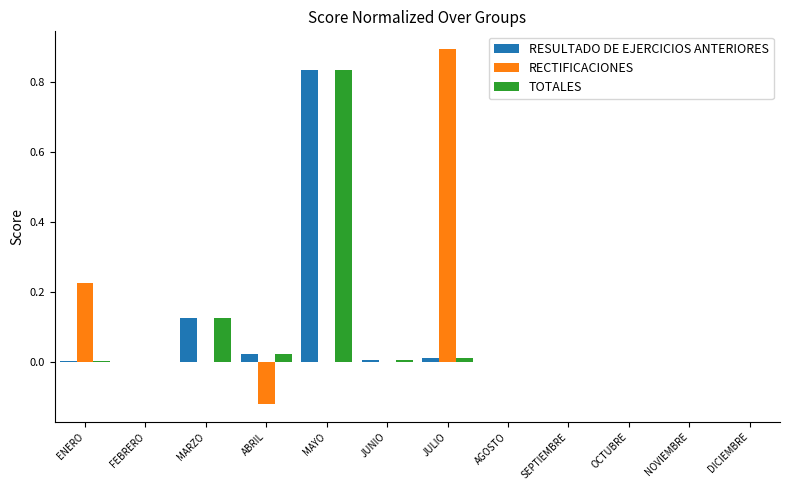

How many groups of bars are there?

12